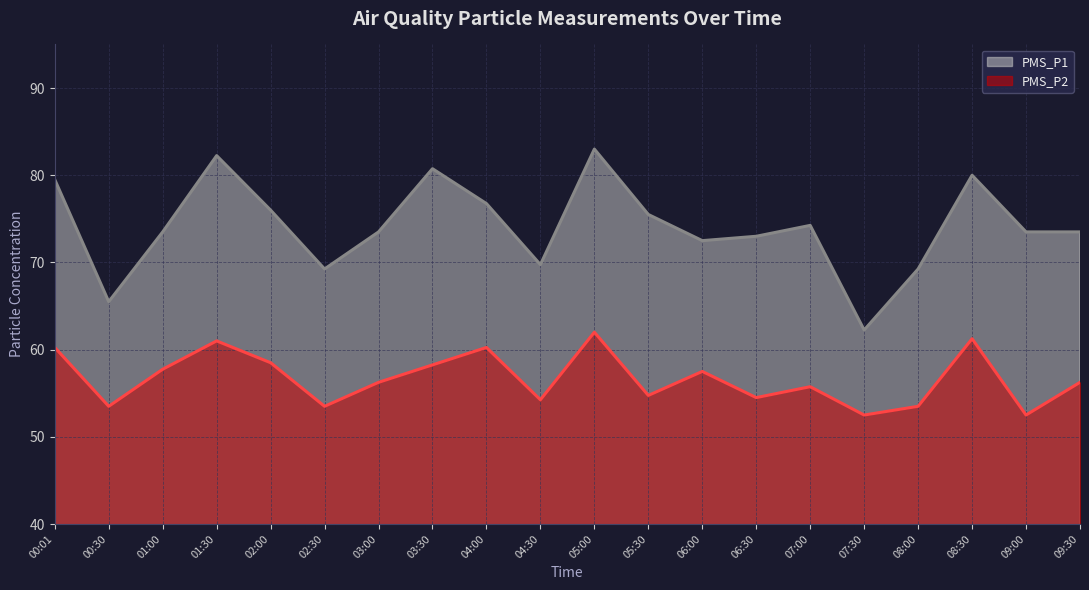

Where does the PMS_P2 series first go above 56?

00:01